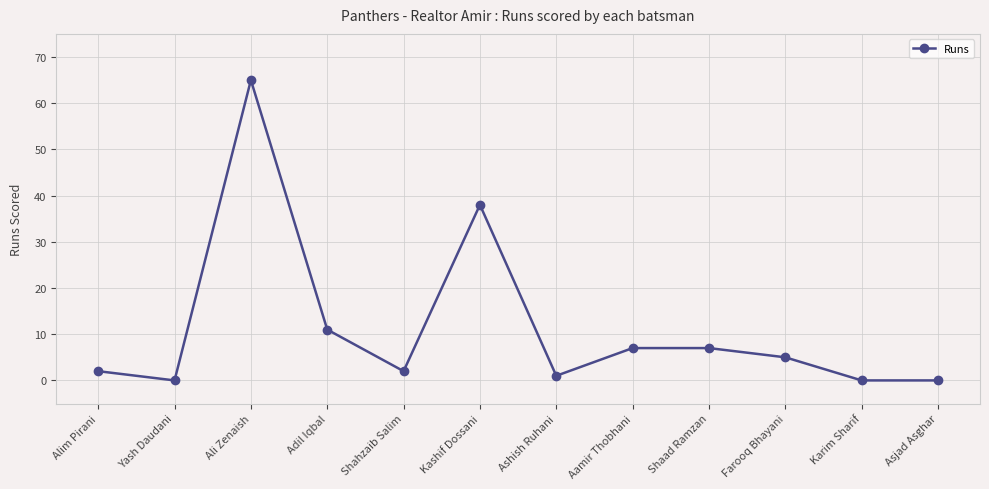

True or false: there are more than 0 points higher than both neighbors.

True